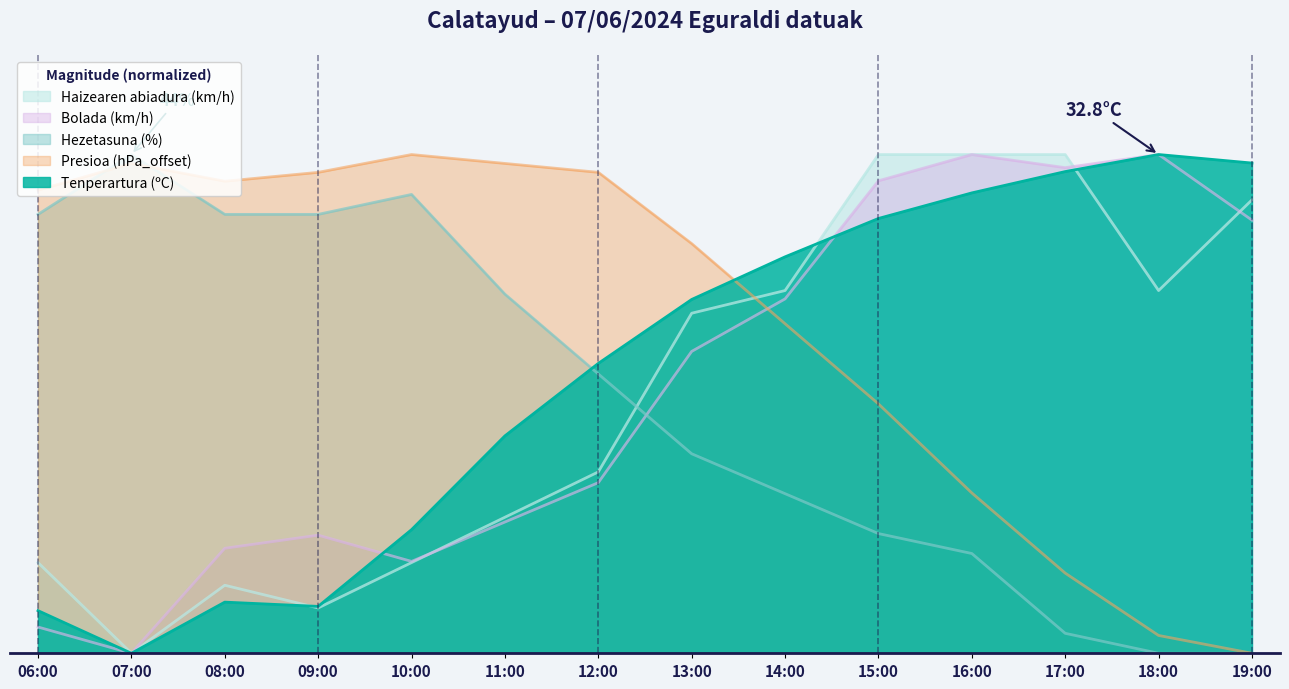

What is the maximum value shown in the chart?

100.0